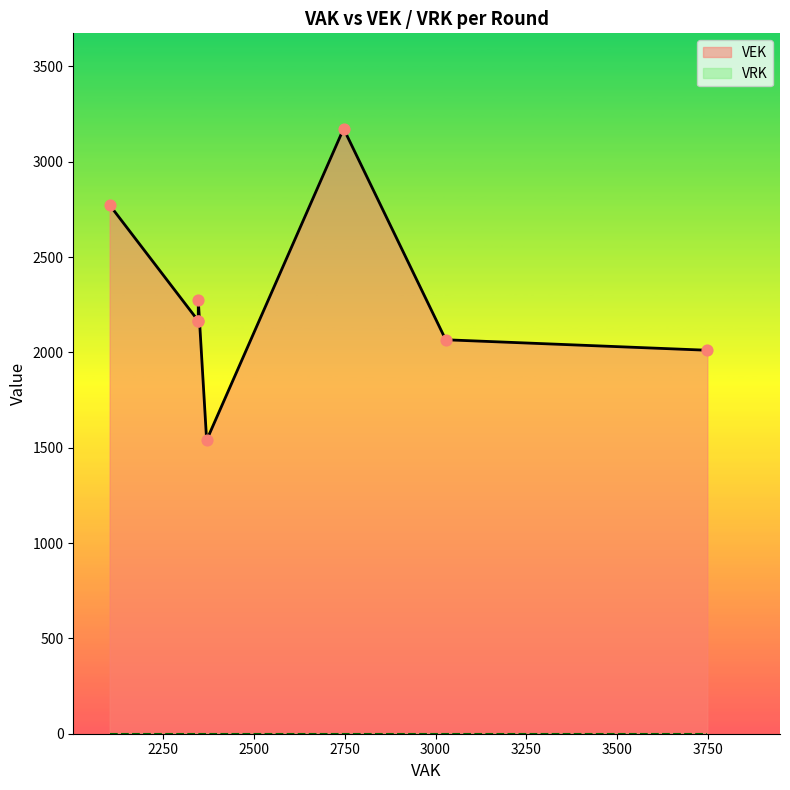

What are all the series names shown in the legend?

VEK, VRK